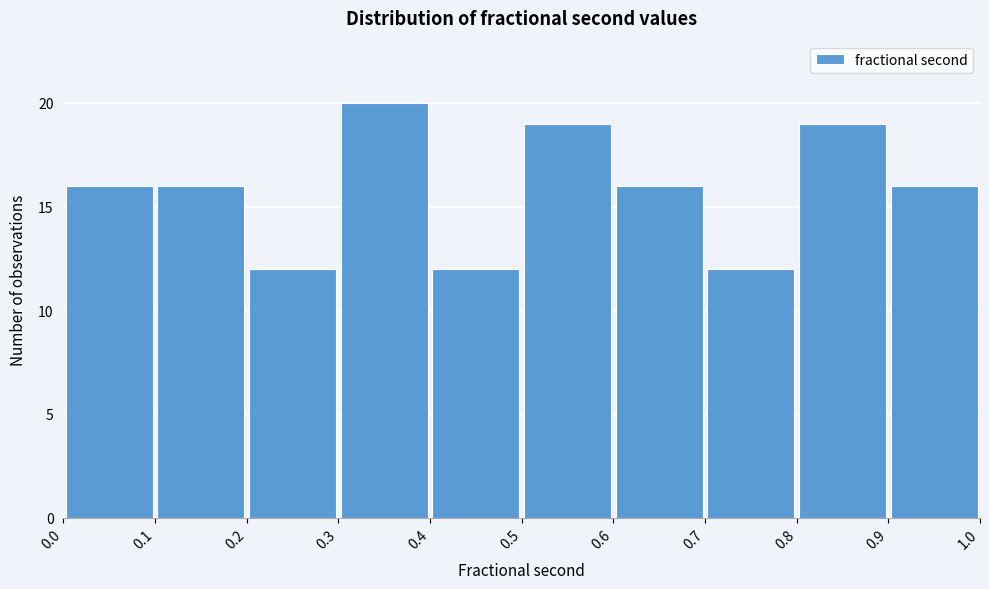

How tall is the bar that spans 0.1 to 0.2 on the x-axis? The values are not printed on the chart, so give them approximately, as read against the axis.

16